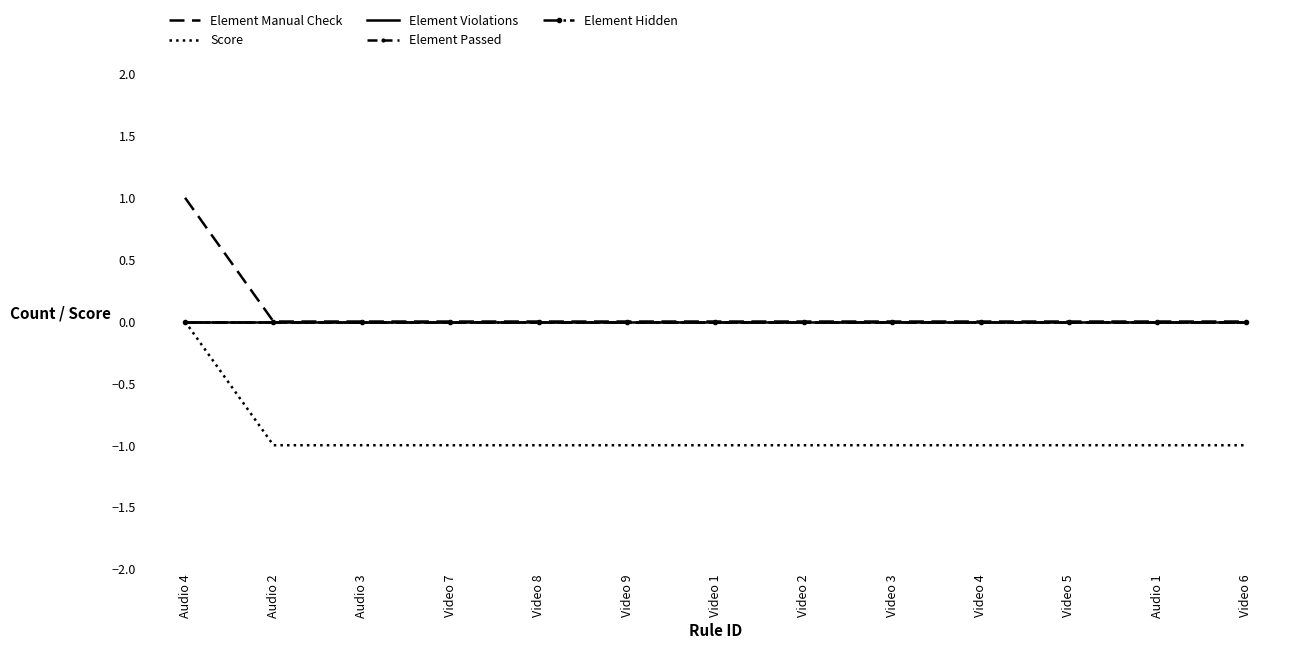

True or false: Element Hidden has a value of 0 at Video 1.

True